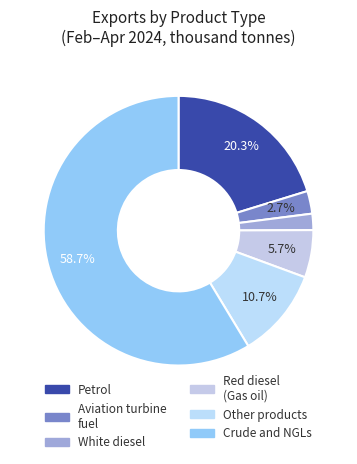

What is the smallest slice in the pie chart?

White diesel